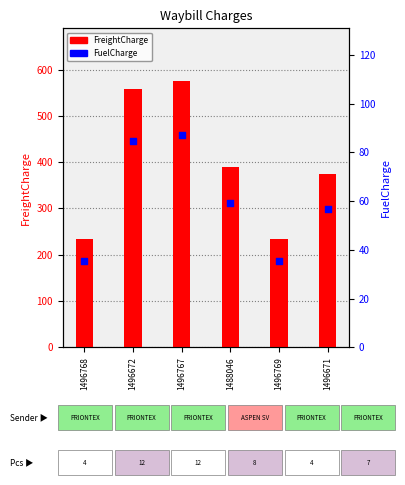

At how many categories does at least one series exceed 525?

2